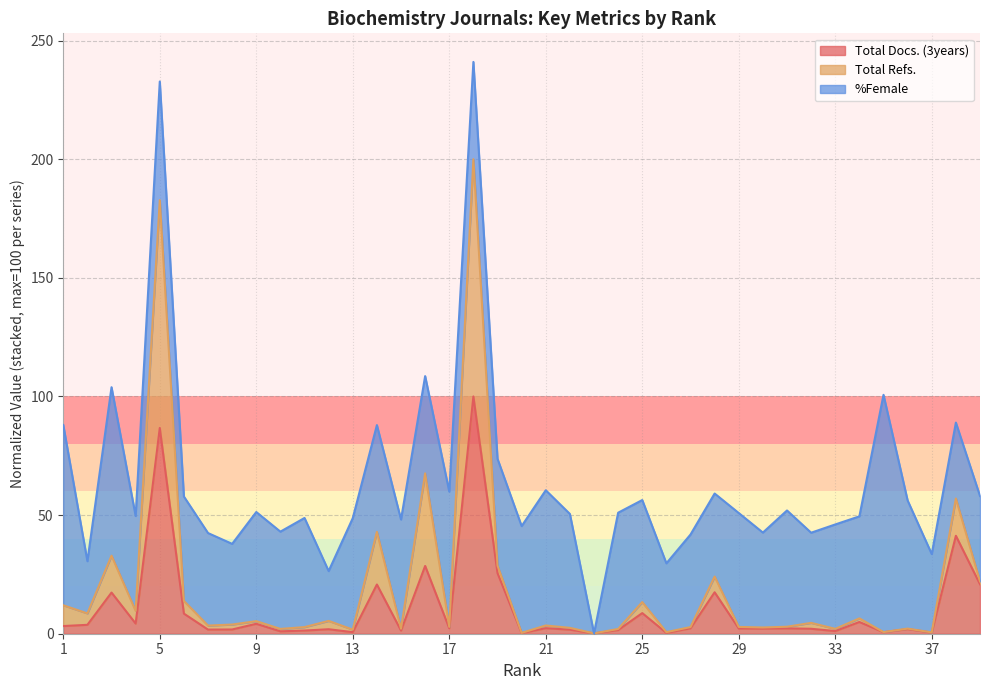

Count the number of categories in the chart.

39